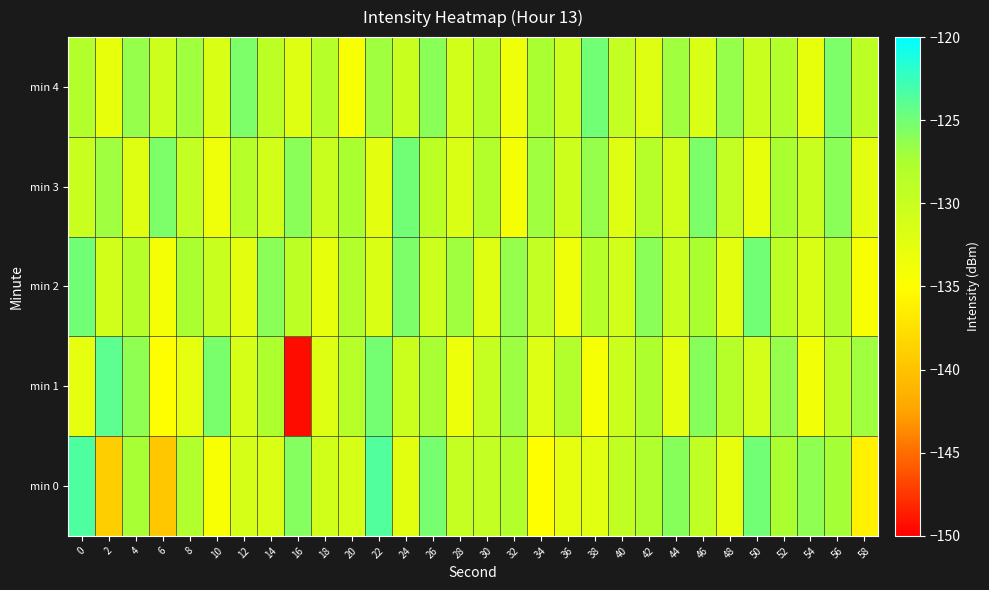

Between 10 and 54, which series saw the biggest shift?

min 1